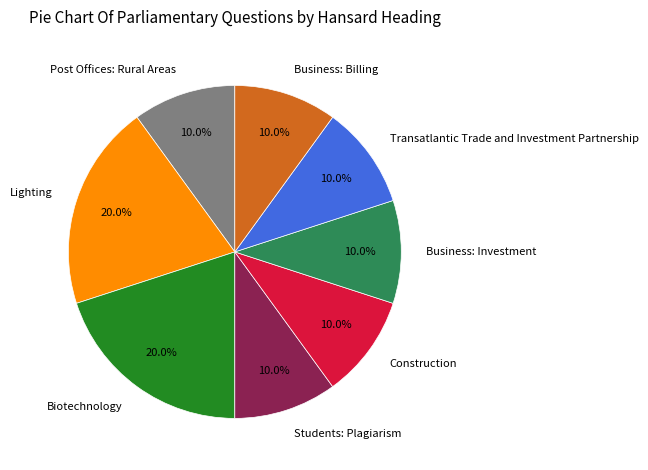

Is there any slice that represents more than half of the pie?

No